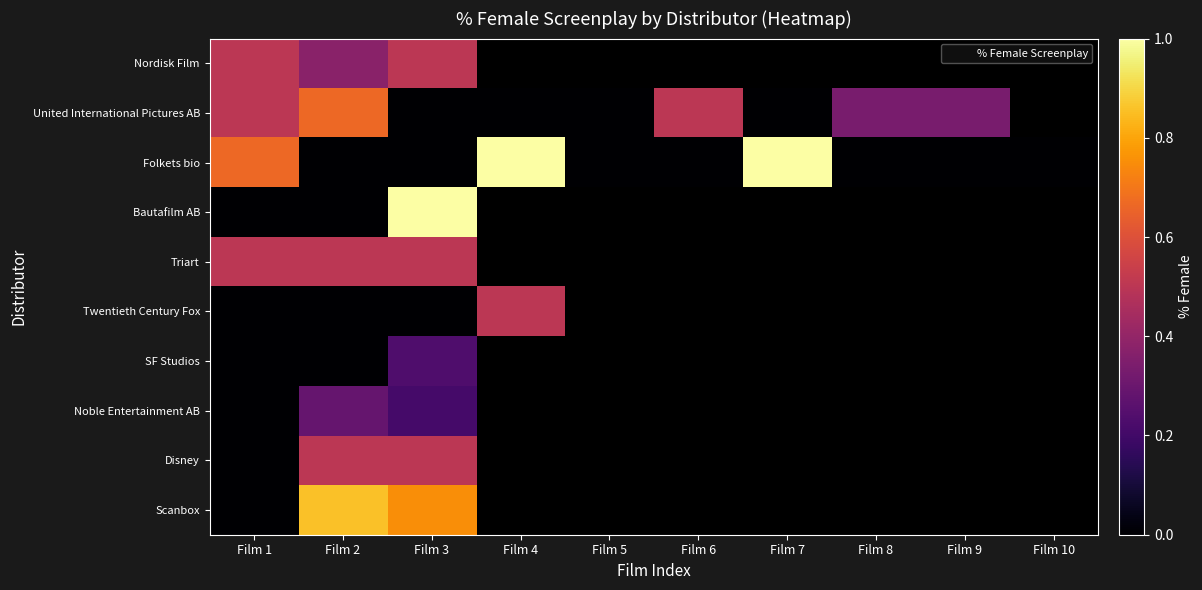

How many positive values does the Folkets bio series have?

3